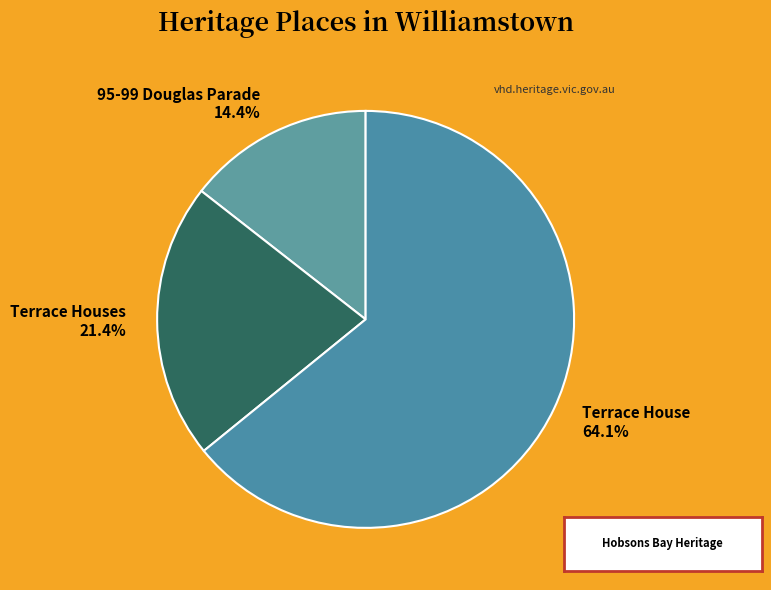

How many slices are in this pie chart?

3